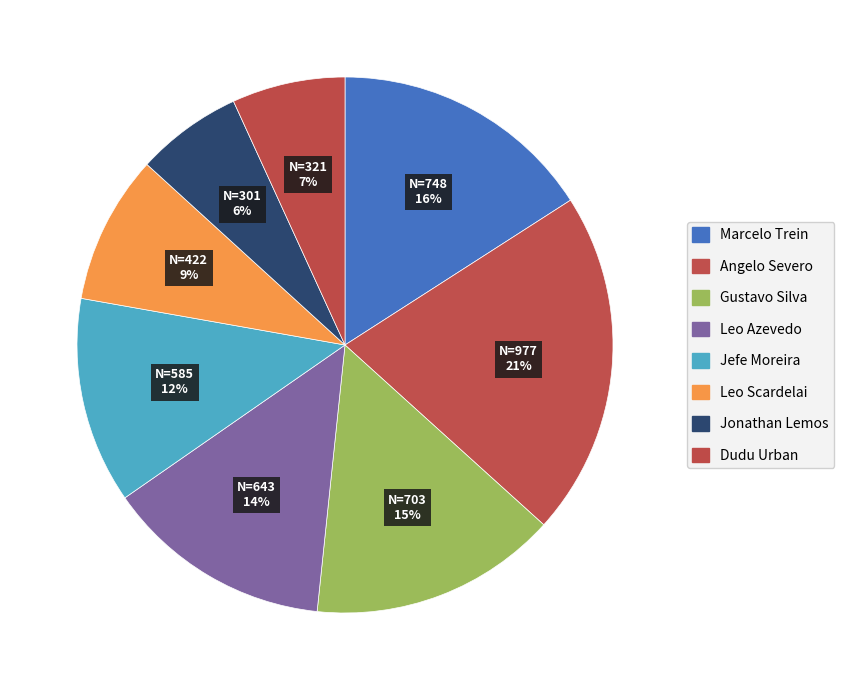

To the nearest percent, what is the average slice percentage?

12%